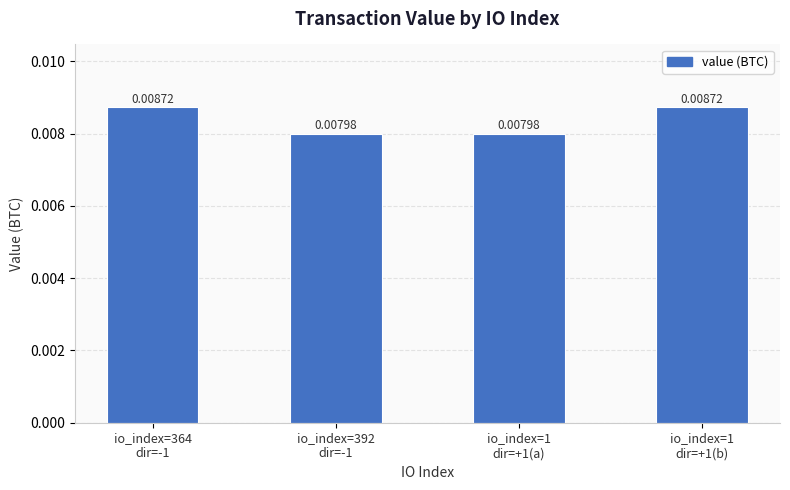

How many categories are shown in the chart?

4